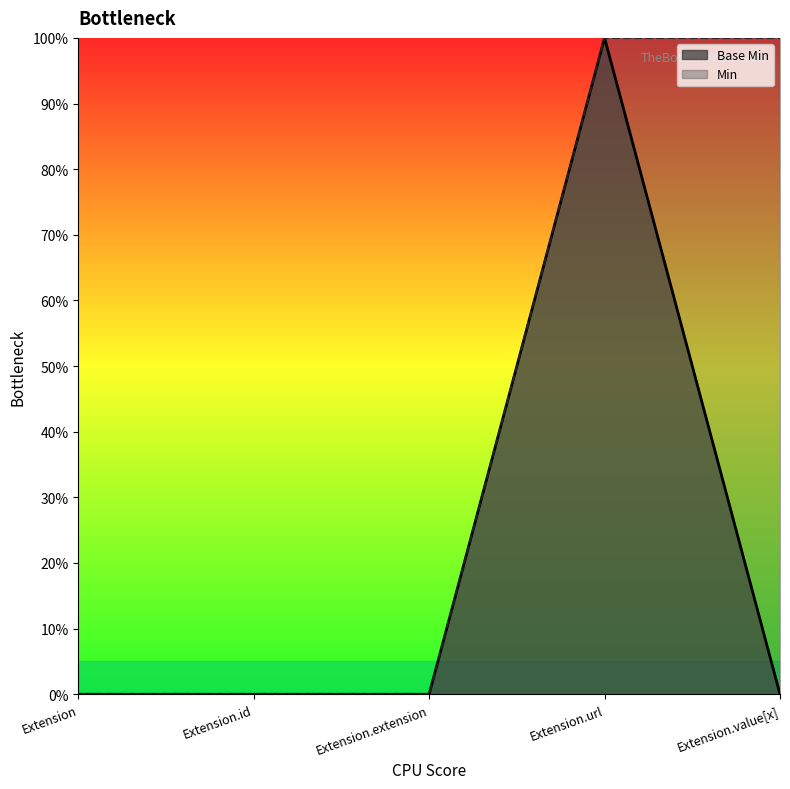

True or false: the data shows 0 at Extension.extension.

True